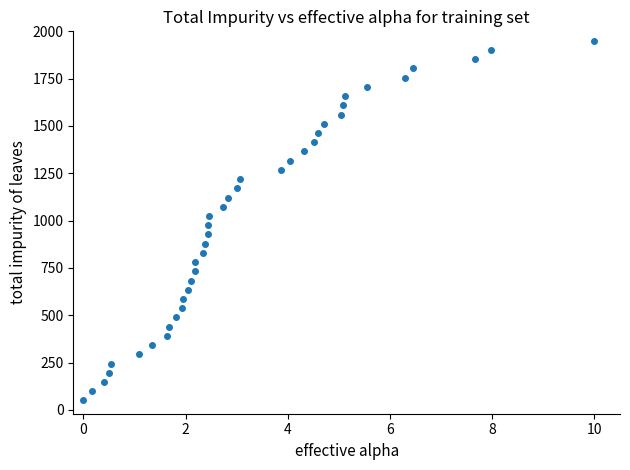

What is the range of X values (max minus min)?

10.0